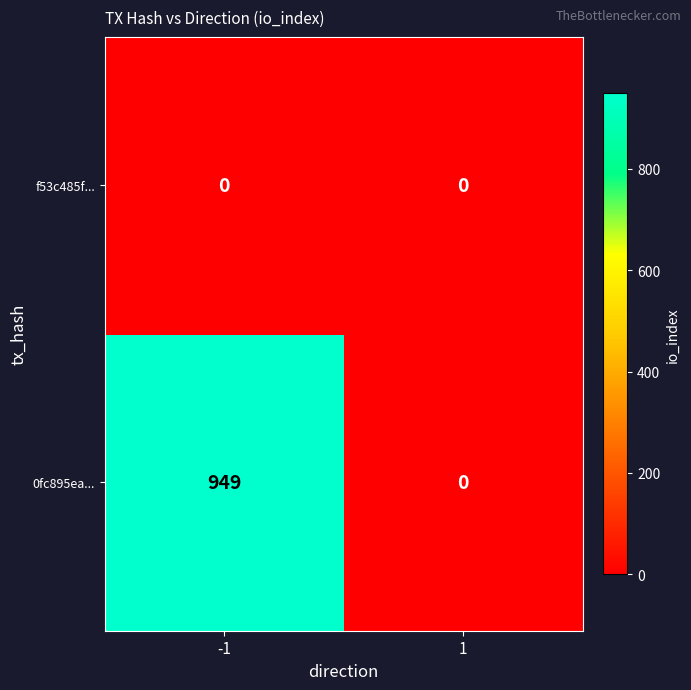

At which category is the sum across all series the highest?

-1